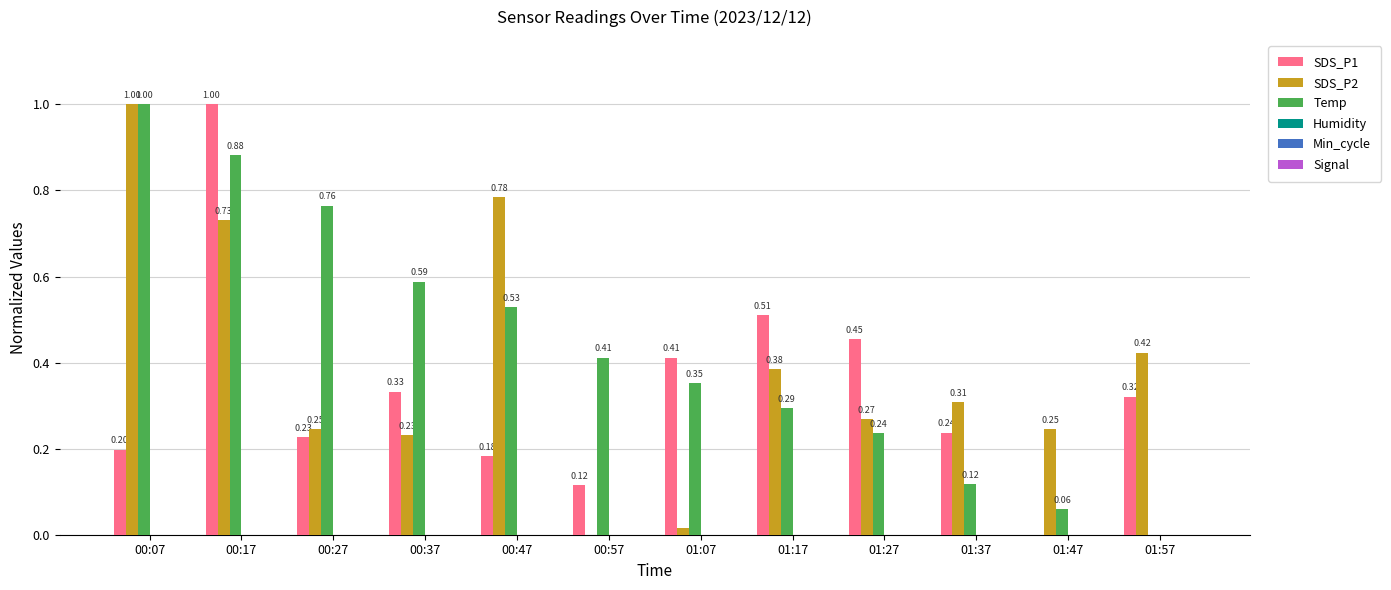

Between 00:47 and 00:57, which series saw the biggest shift?

SDS_P2